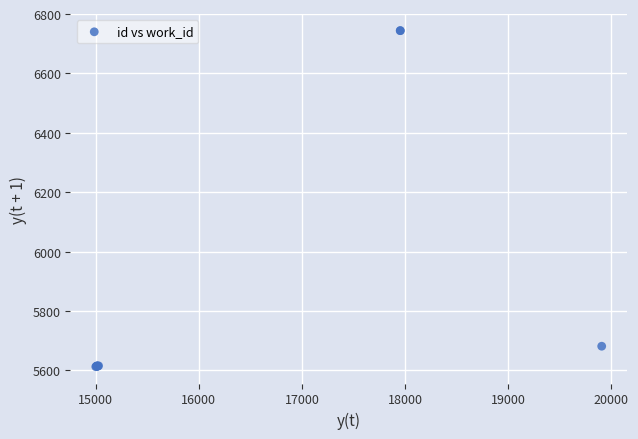

What Y value in the scatter plot is closest to 6178?

5681